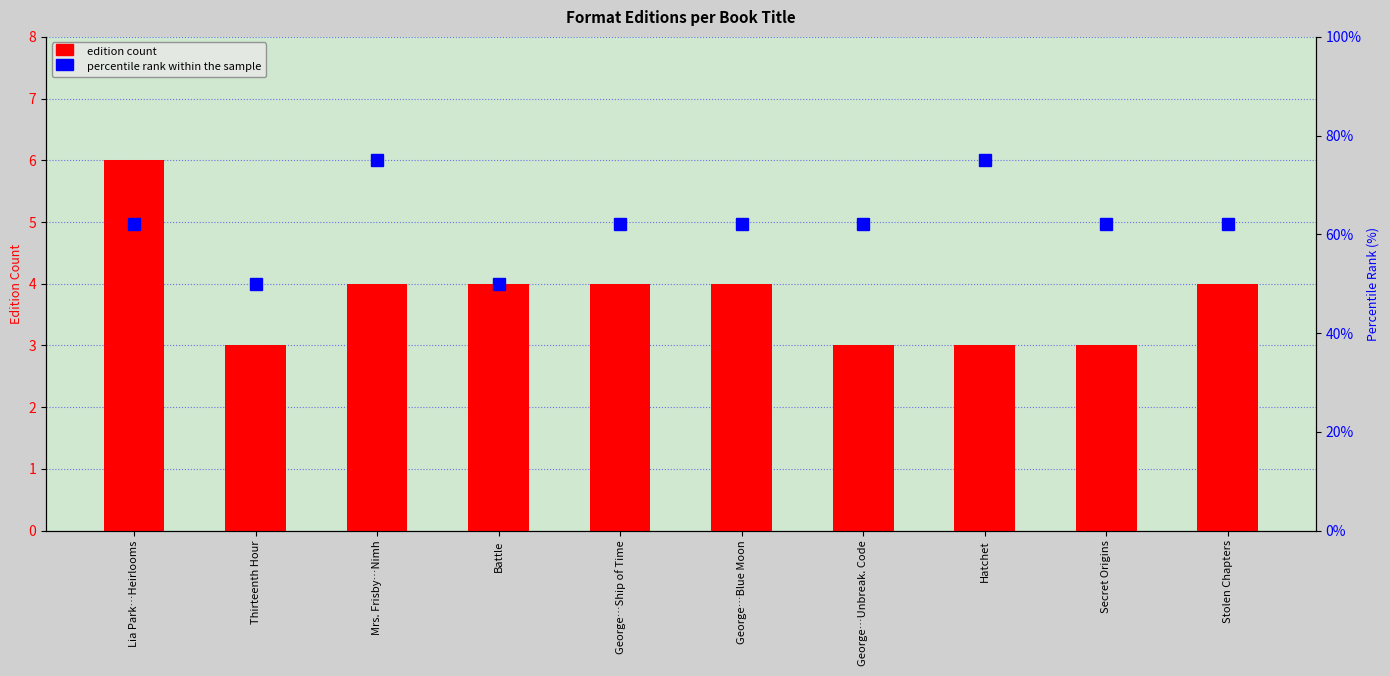

What is the label of the 1st bar from the left?

Lia Park…Heirlooms